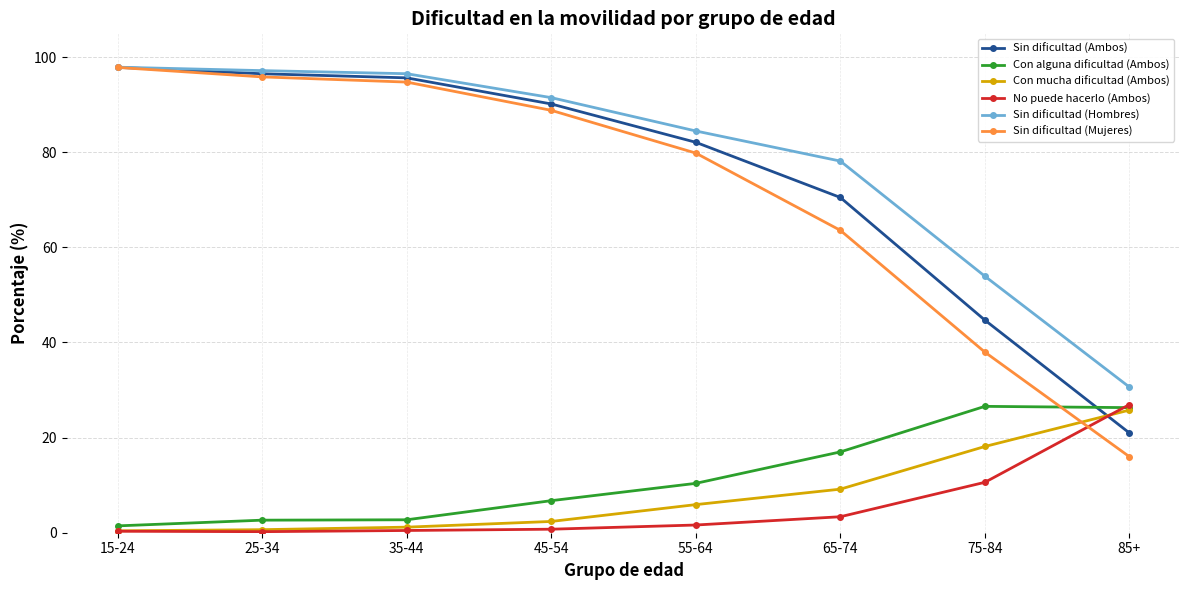

Is the value of Sin dificultad (Ambos) at 85+ greater than the value of No puede hacerlo (Ambos) at 15-24?

Yes